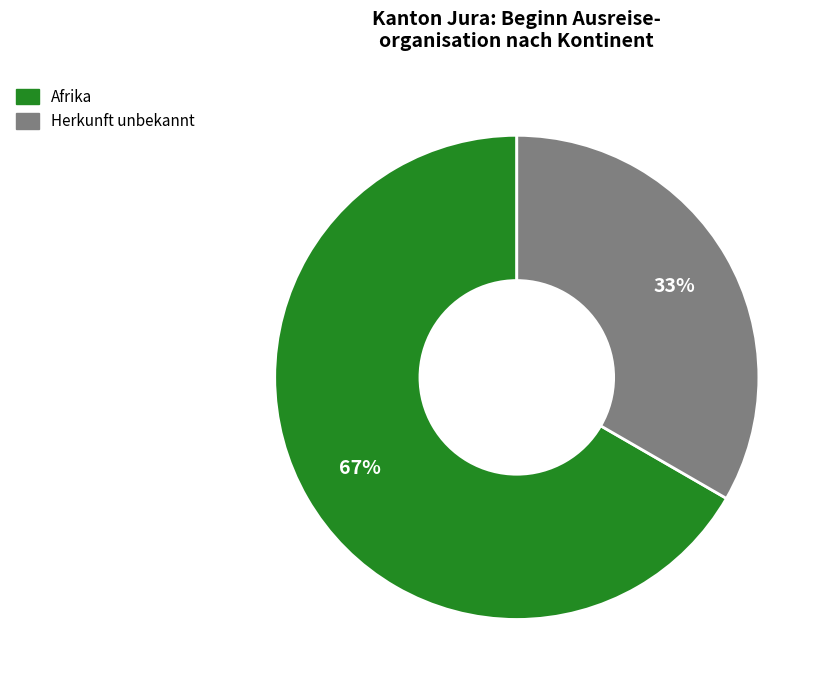

To the nearest percent, what is the average slice percentage?

50%